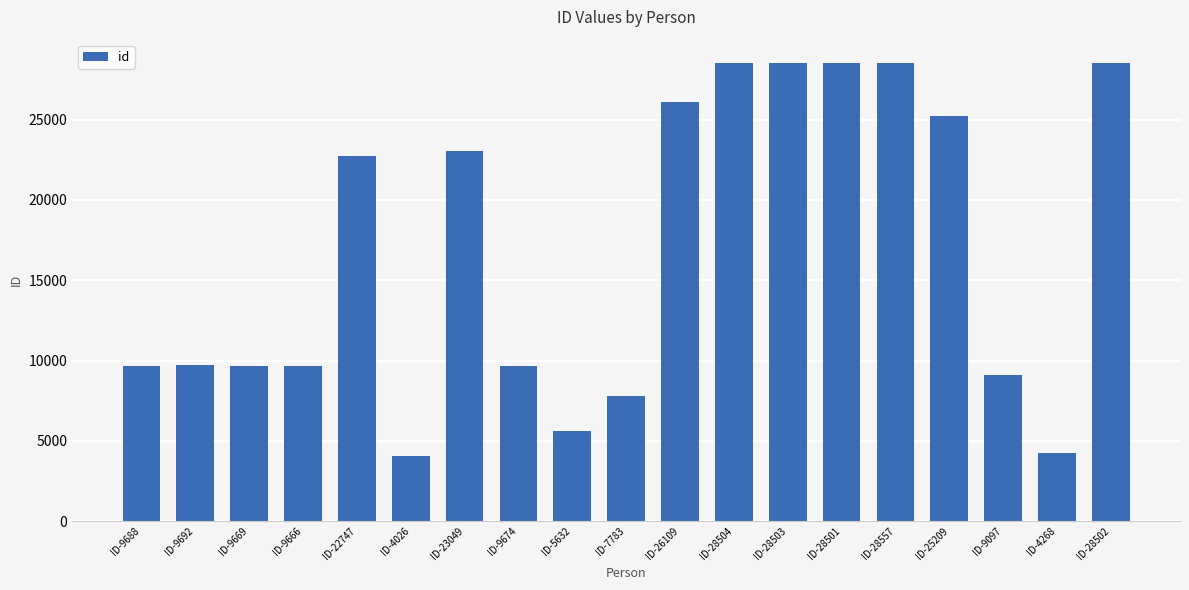

What is the value of the 11th bar from the left?

26109